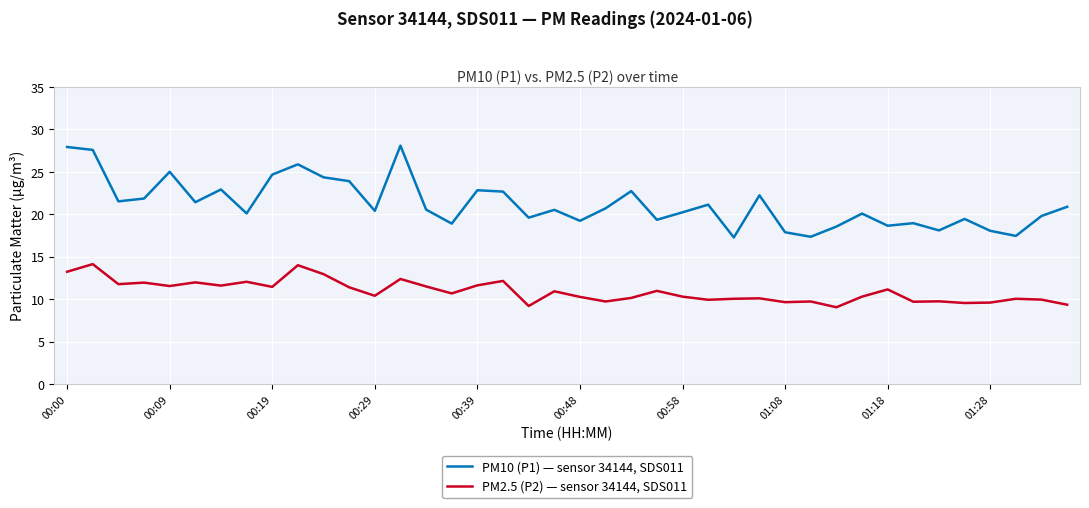

True or false: PM2.5 (P2) — sensor 34144, SDS011 and PM10 (P1) — sensor 34144, SDS011 intersect in this chart.

False